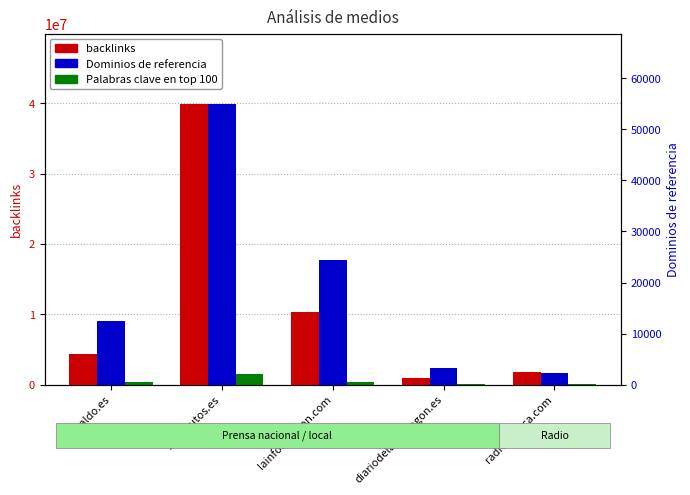

Reading right to left, extract all data points from this chart.

backlinks: 1800000	903000	10300000	39900000	4400000
Palabras clave en top 100: 24916	25254	353244	1528126	318308
Dominios de referencia: 2300	3200	24400	55000	12400